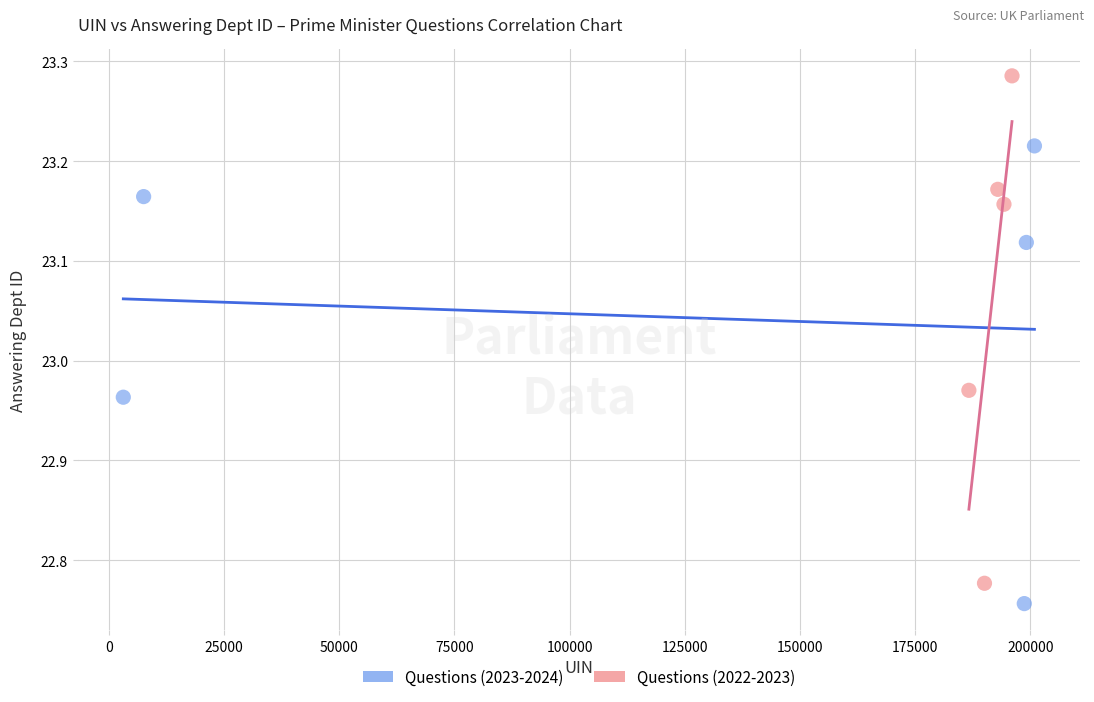

What are all the series names shown in the legend?

Questions (2023-2024), Questions (2022-2023)